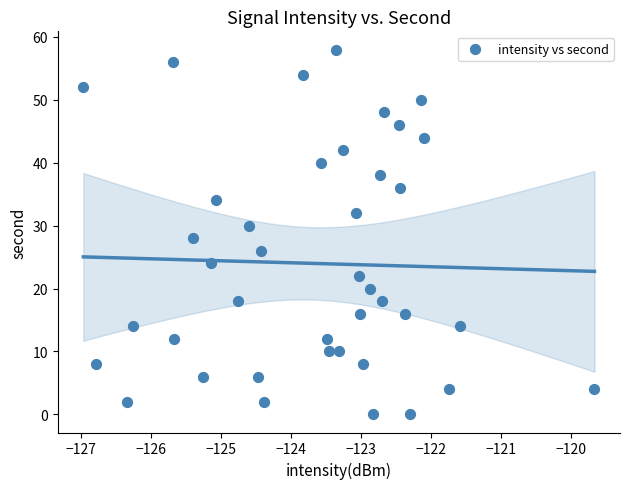

What is the range of Y values (max minus min)?

58